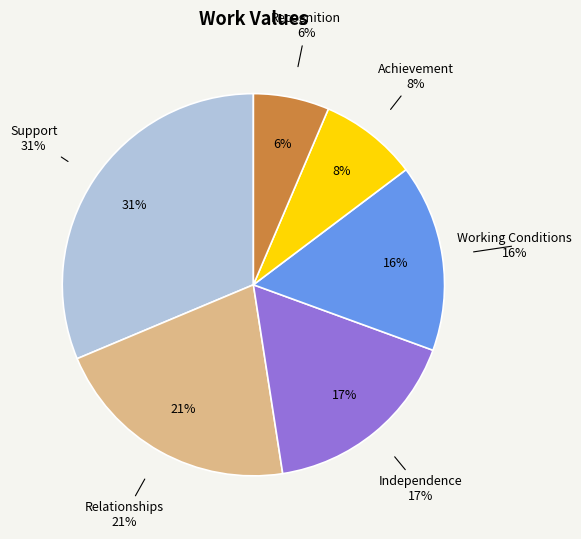

How many segments does this pie chart have?

6